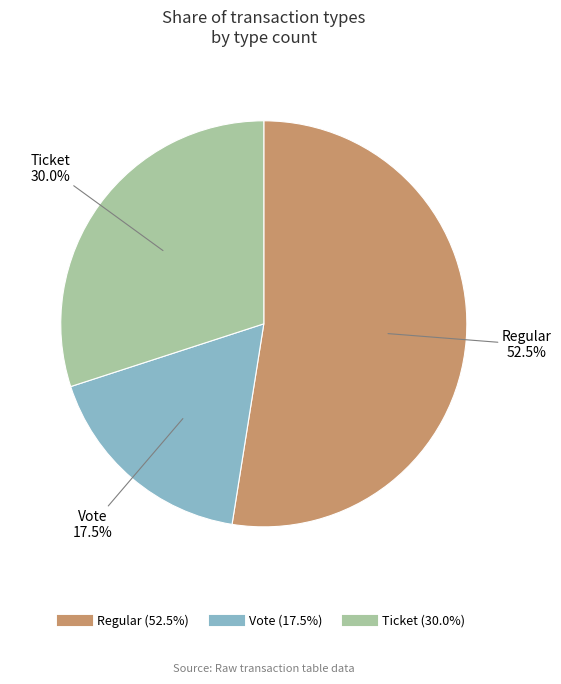

Does any single category account for the majority?

Yes